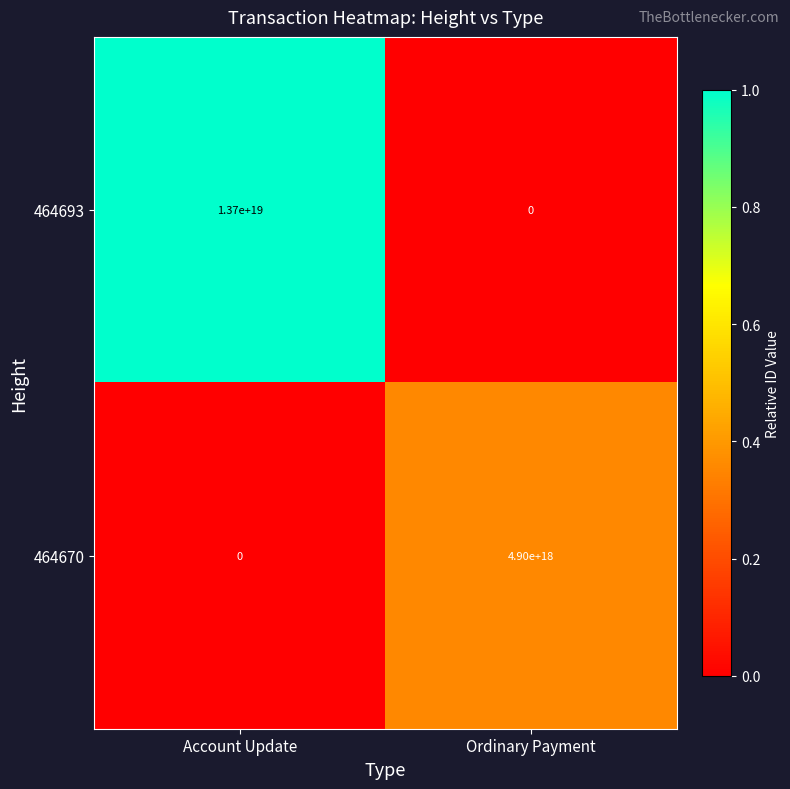

The value of 464693 at Account Update is 13700000000000000000. True or false?

True